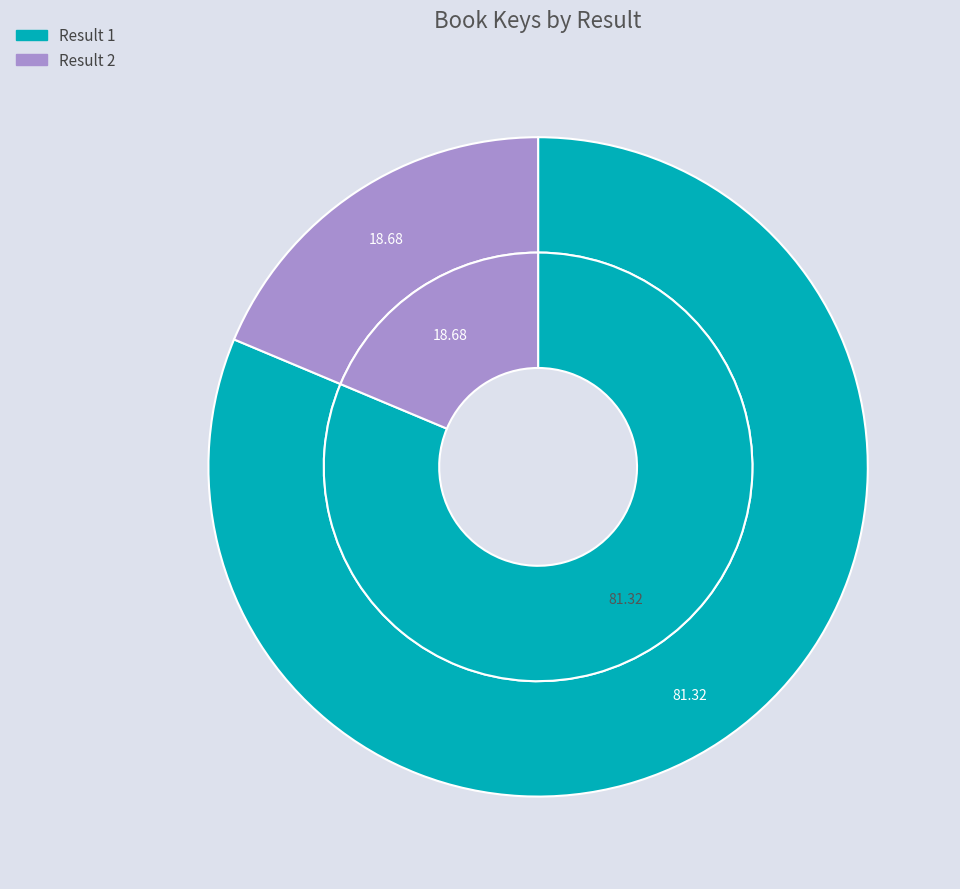

What is the ratio of the value at 1 to the value at 2?

4.4